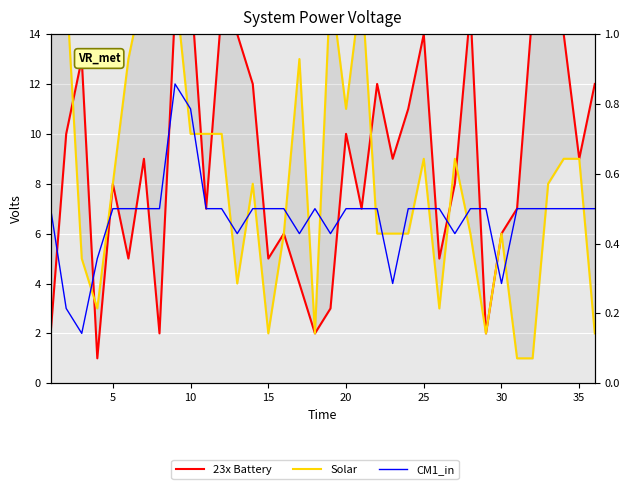

What is the value of the CM1_in point at the 36th from the left?

7